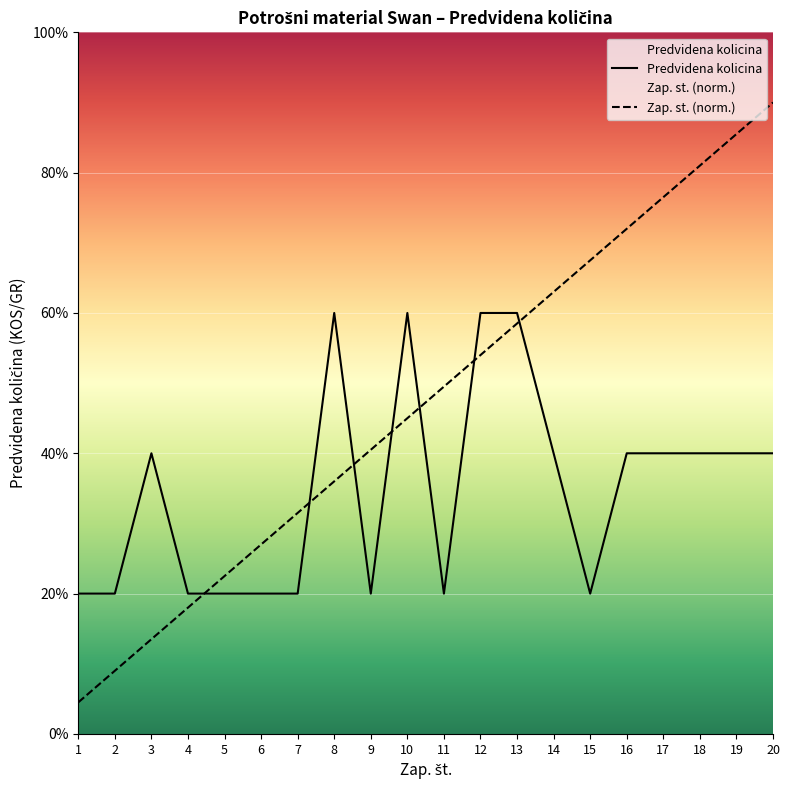

How many interior local valleys does the Predvidena kolicina series have?

3